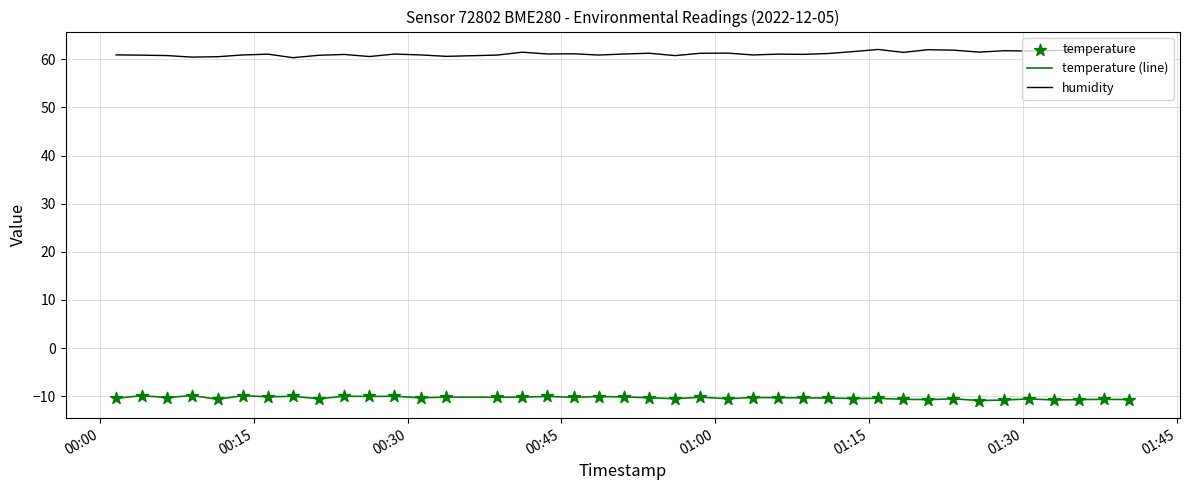

Which series has the largest total across all categories?

humidity